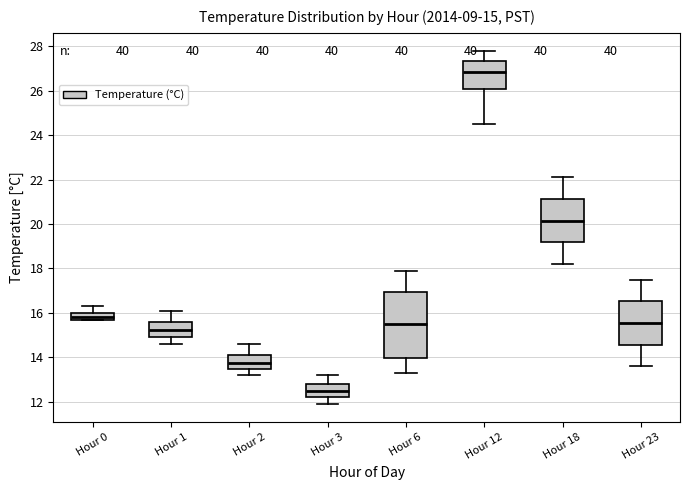

Comparing the boxes themselves (not the whiskers), which one is the tallest?

Hour 6